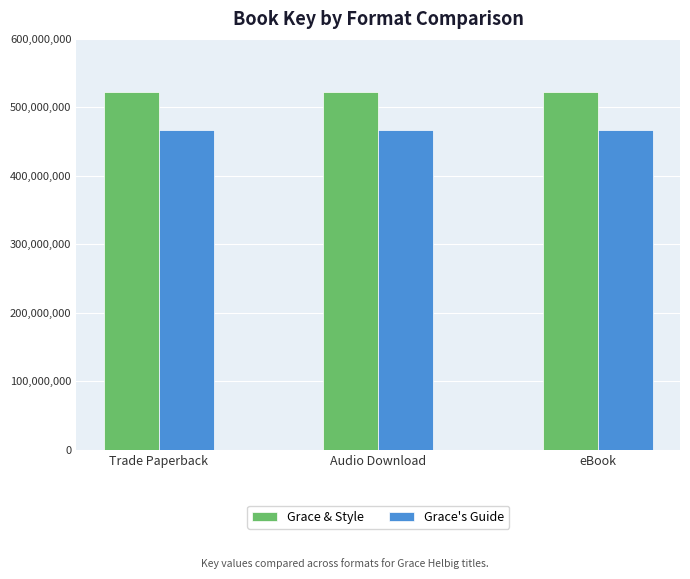

What is the value of the Grace's Guide bar at the 3rd from the left?

466977276